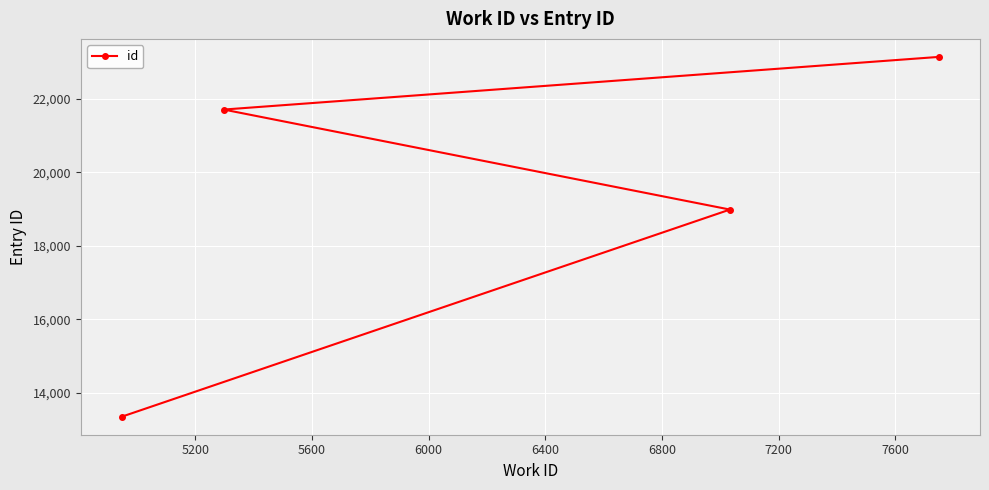

What is the average value?

19298